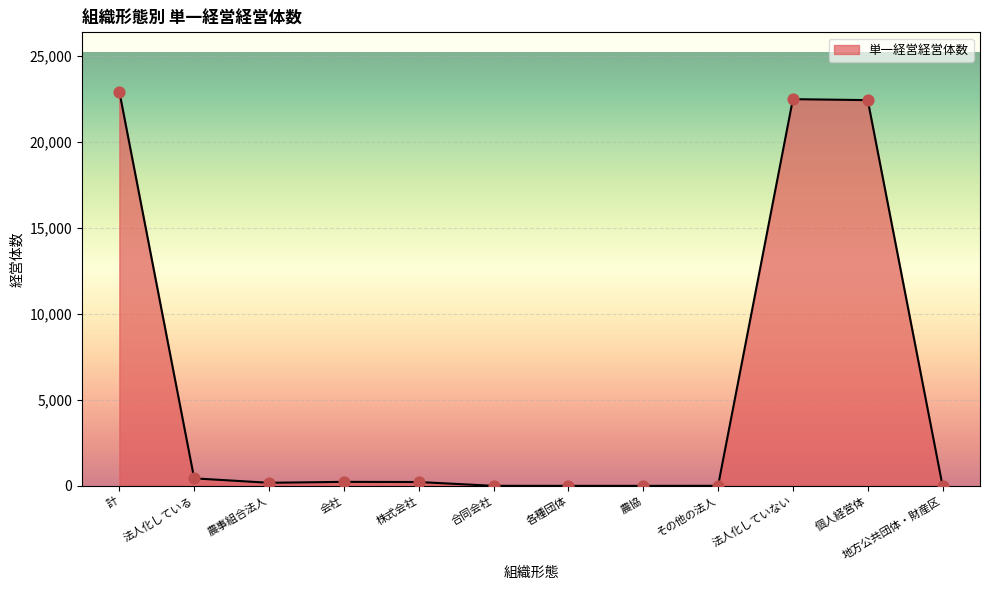

What is the change in value from 会社 to 株式会社?

-9